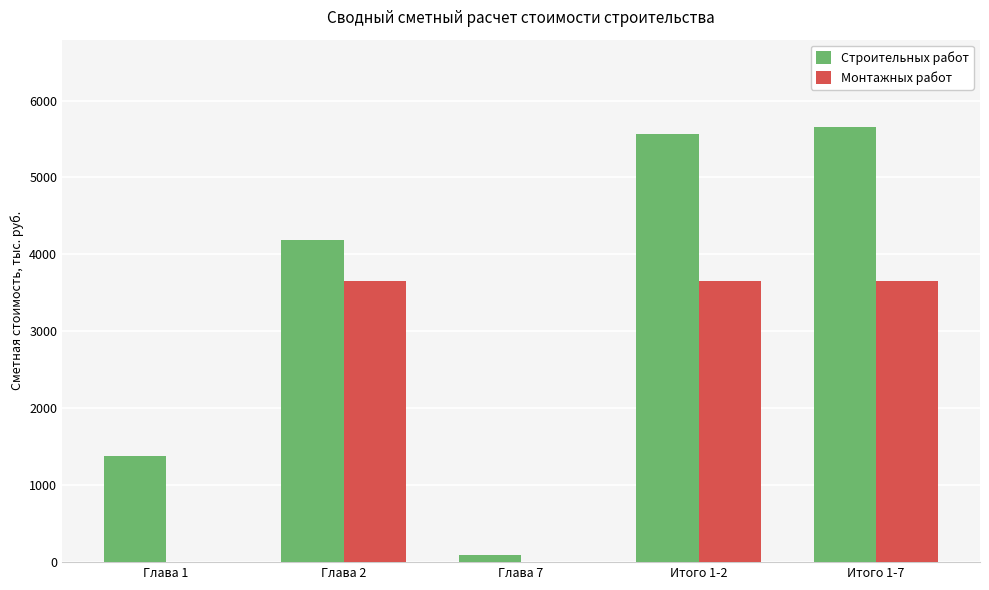

What are all the series names shown in the legend?

Строительных работ, Монтажных работ